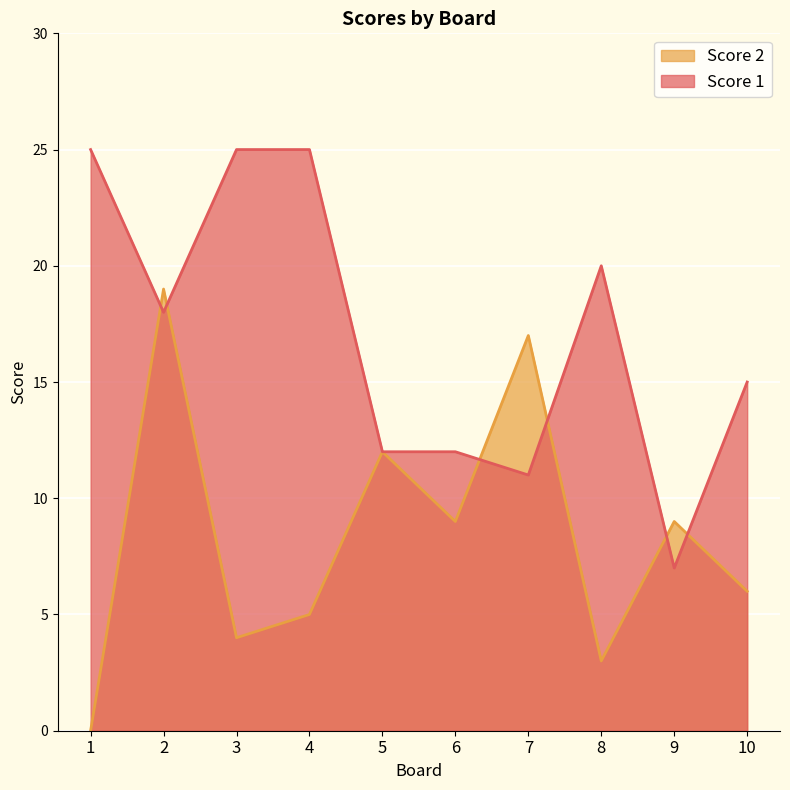

How many lines are shown in the chart?

2